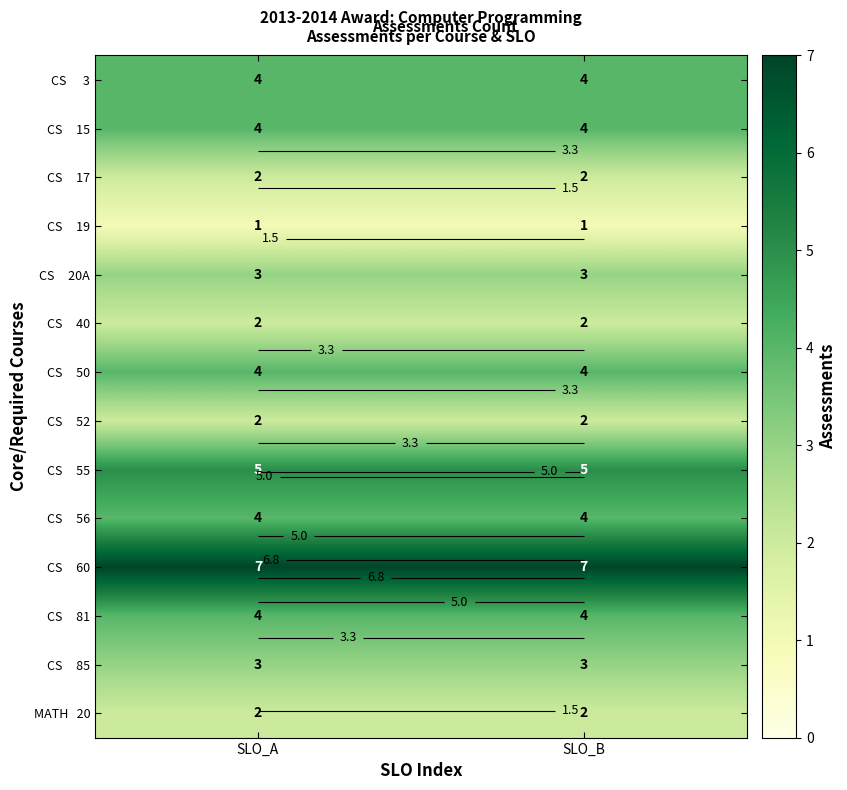

Which series has the largest total across all categories?

CS 60